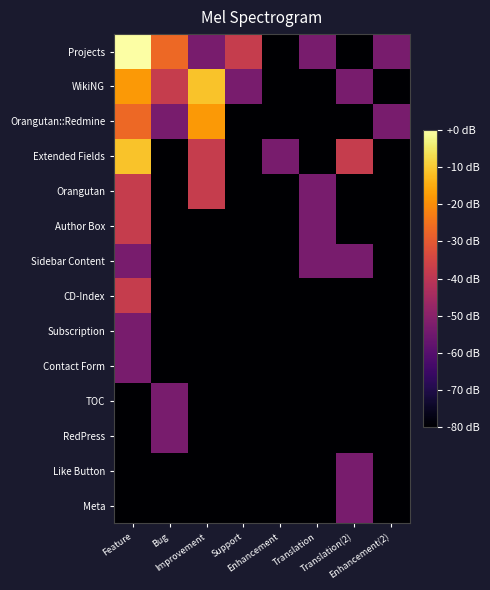

Which series has the widest spread of values?

Projects